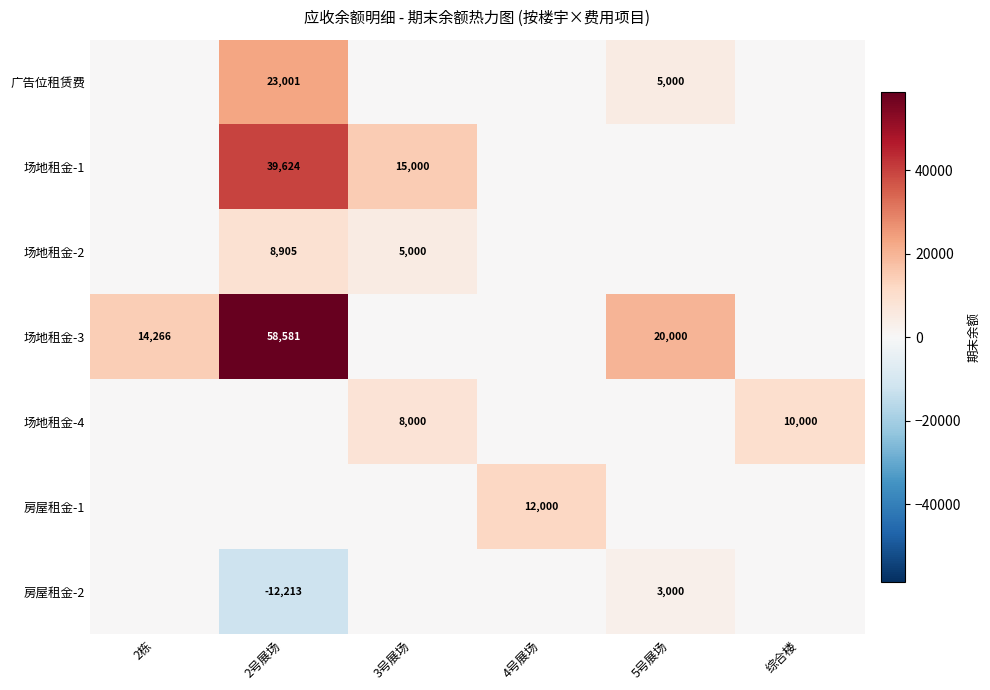

The value of 房屋租金-2 at 5号展场 is 3000. True or false?

True